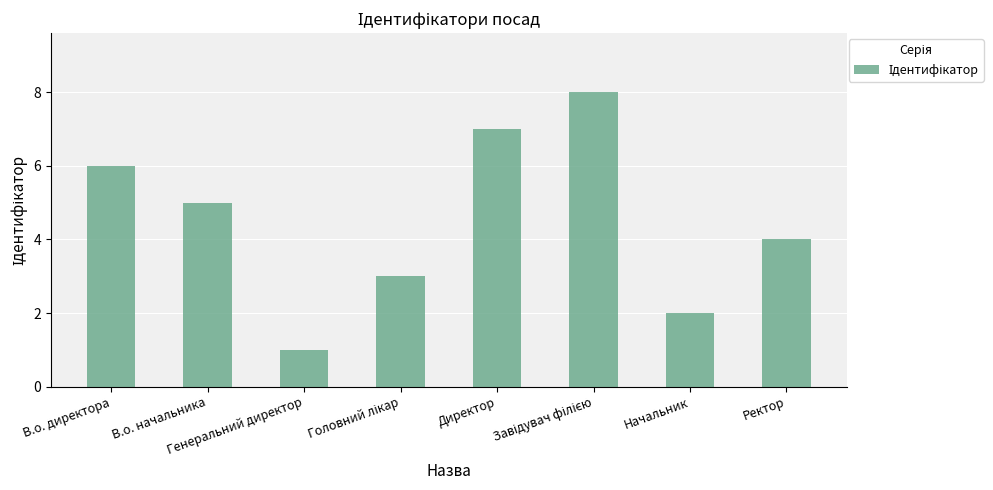

What is the sum of the values at В.о. директора and Генеральний директор?

7